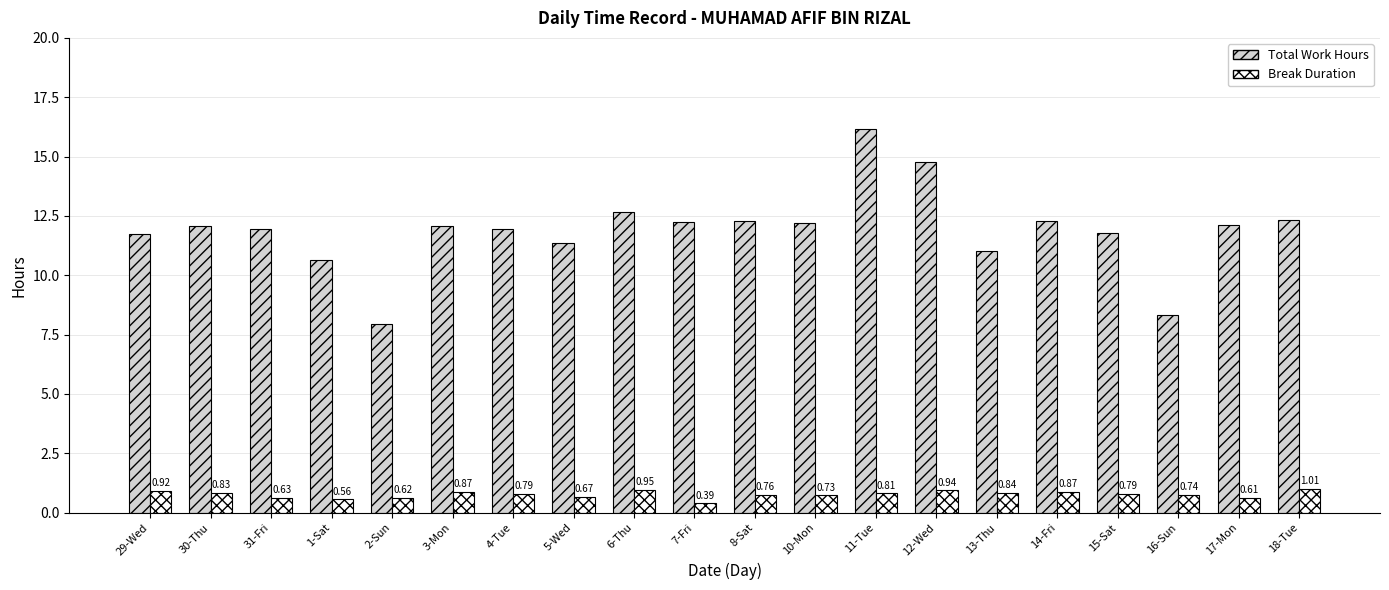

Which series has the largest total across all categories?

Total Work Hours